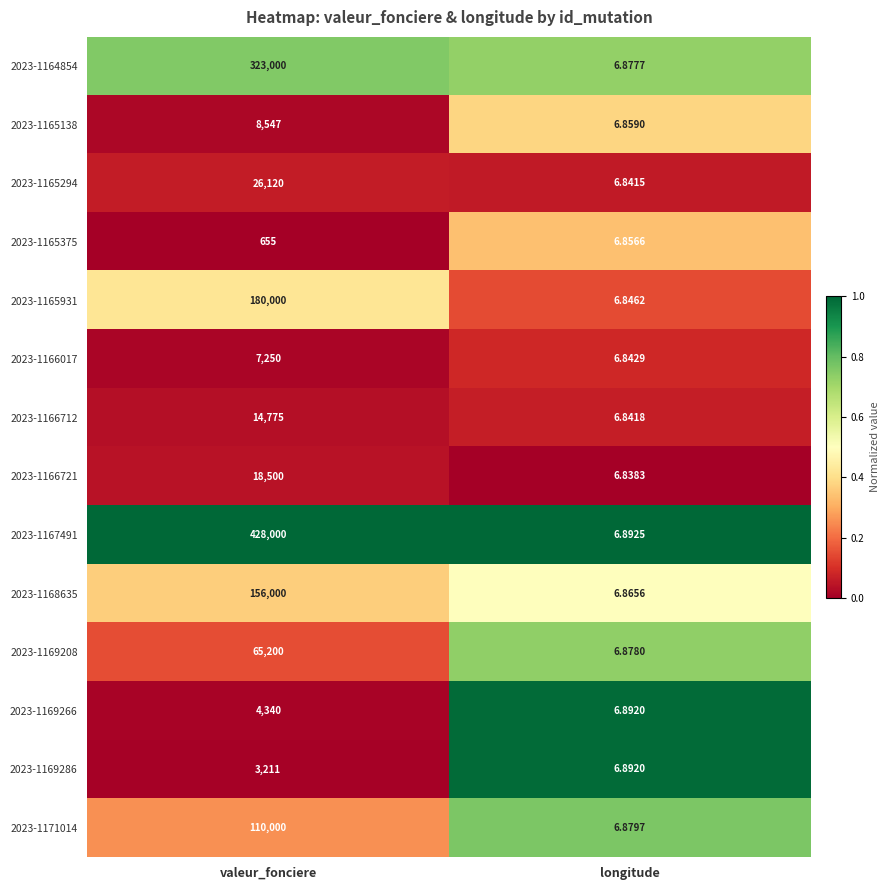

Which category has the highest value across all series?

valeur_fonciere